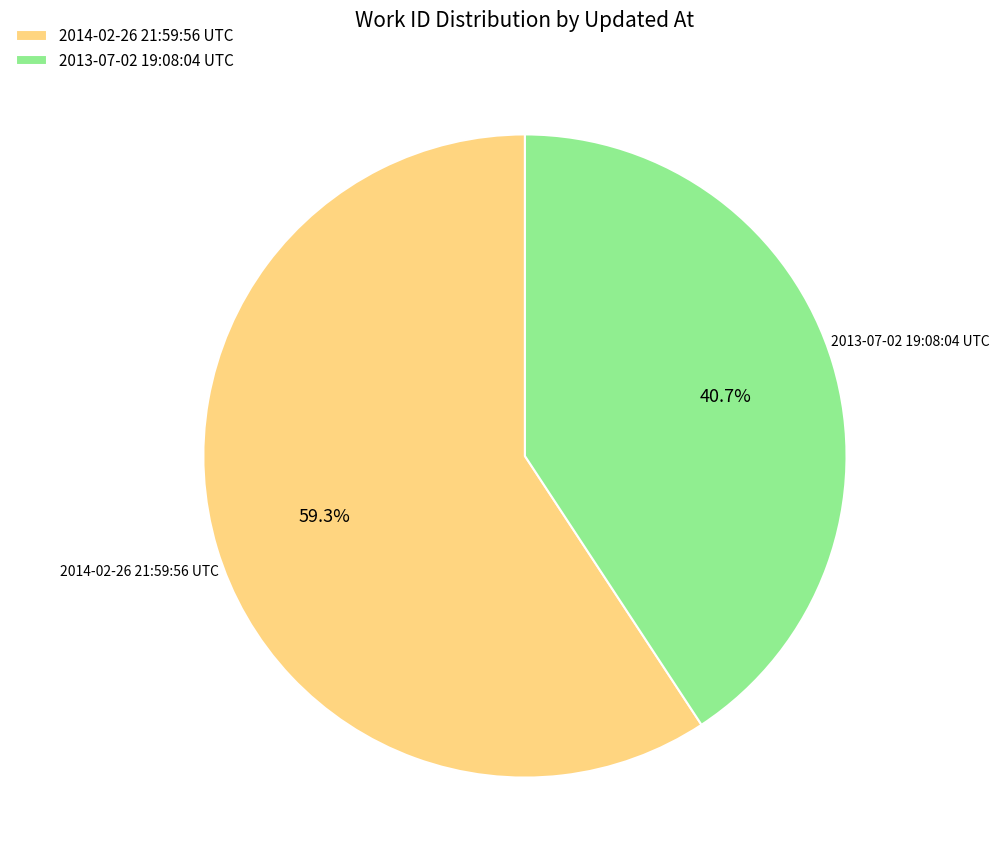

To the nearest percent, what is the average slice percentage?

50%